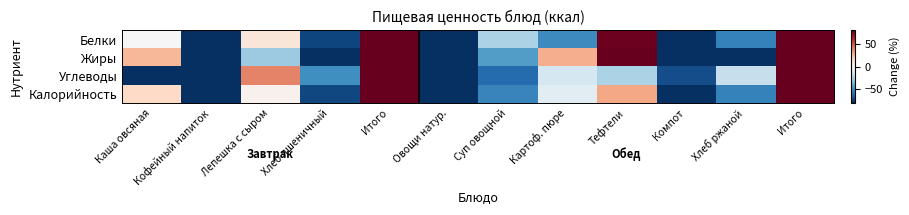

Reading left to right, list all the values displayed in this chart.

Белки: Каша овсяная=-0.4	Кофейный напиток=-94.3	Лепешка с сыром=9.9	Хлеб пшеничный=-73.7	Итого=141.6	Овощи натур.=-93.1	Суп овощной=-25.6	Картоф. пюре=-50.8	Тефтели=78.6	Компот=-96.6	Хлеб ржаной=-54.2	Итого=258.4
Жиры: Каша овсяная=26.3	Кофейный напиток=-97.0	Лепешка с сыром=-28.9	Хлеб пшеничный=-98.0	Итого=102.3	Овощи натур.=-99.0	Суп овощной=-44.7	Картоф. пюре=29.3	Тефтели=104.3	Компот=-99.0	Хлеб ржаной=-93.1	Итого=297.7
Углеводы: Каша овсяная=-87.3	Кофейный напиток=-80.8	Лепешка с сыром=39.8	Хлеб пшеничный=-49.3	Итого=236.6	Овощи натур.=-89.4	Суп овощной=-61.3	Картоф. пюре=-14.0	Тефтели=-25.3	Компот=-71.2	Хлеб ржаной=-18.4	Итого=220.5
Калорийность: Каша овсяная=15.9	Кофейный напиток=-89.6	Лепешка с сыром=3.7	Хлеб пшеничный=-72.6	Итого=157.4	Овощи натур.=-93.9	Суп овощной=-52.6	Картоф. пюре=-8.3	Тефтели=30.8	Компот=-86.2	Хлеб ржаной=-54.3	Итого=249.7